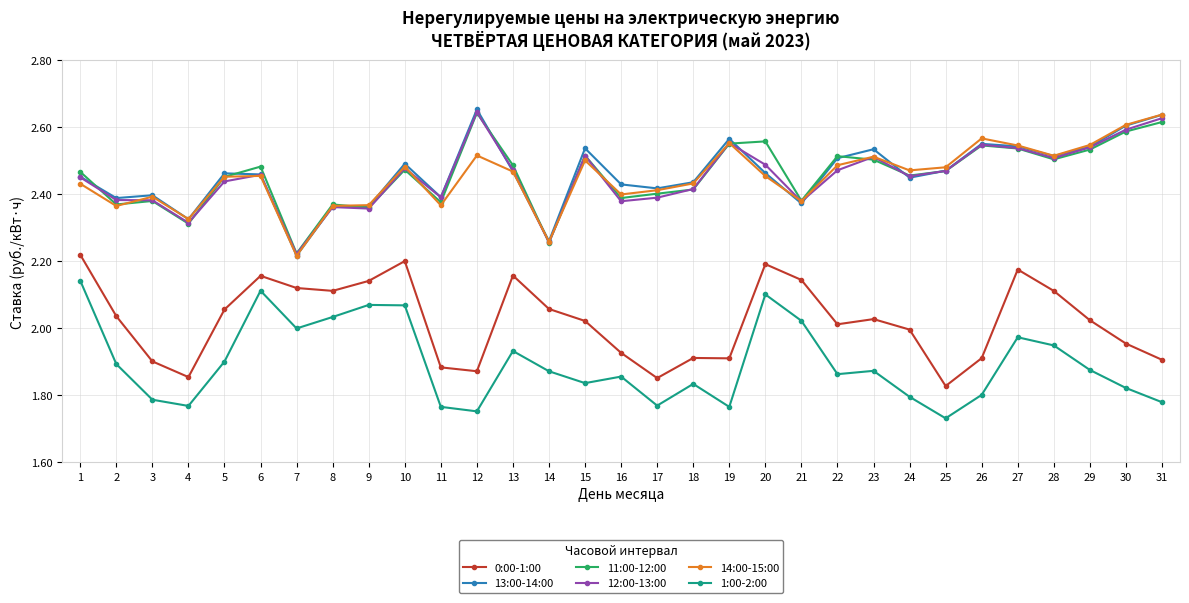

What are all the series names shown in the legend?

0:00-1:00, 13:00-14:00, 11:00-12:00, 12:00-13:00, 14:00-15:00, 1:00-2:00